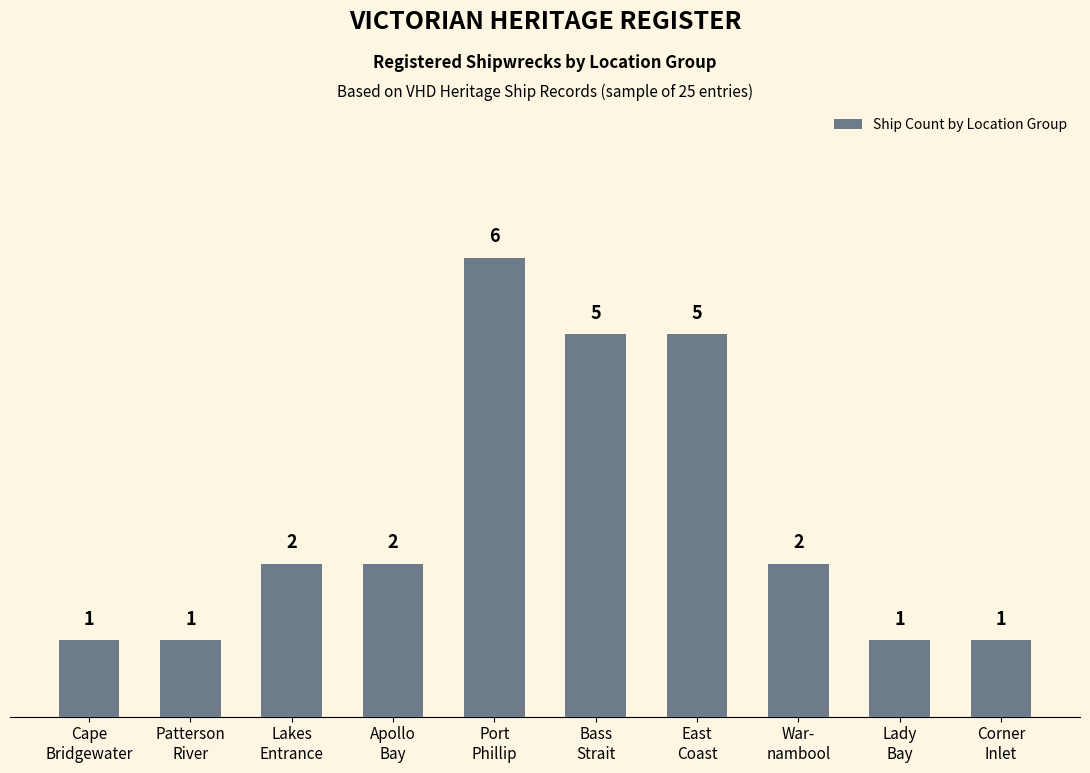

Count the values in the range 1 to 5.

9